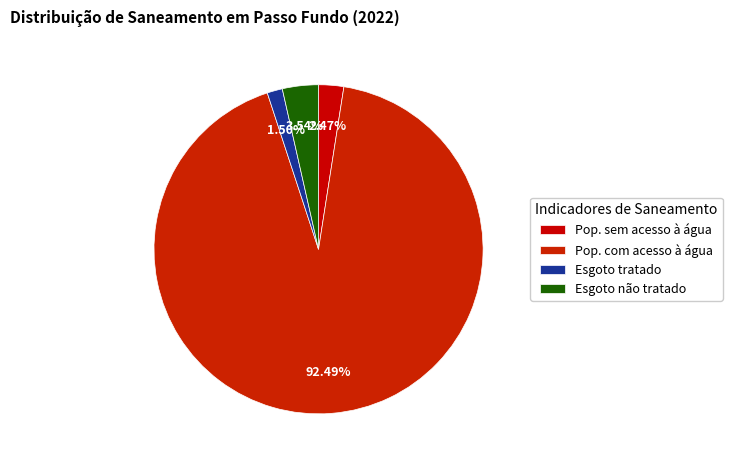

Which category has the biggest portion of the pie?

Pop. com acesso à água